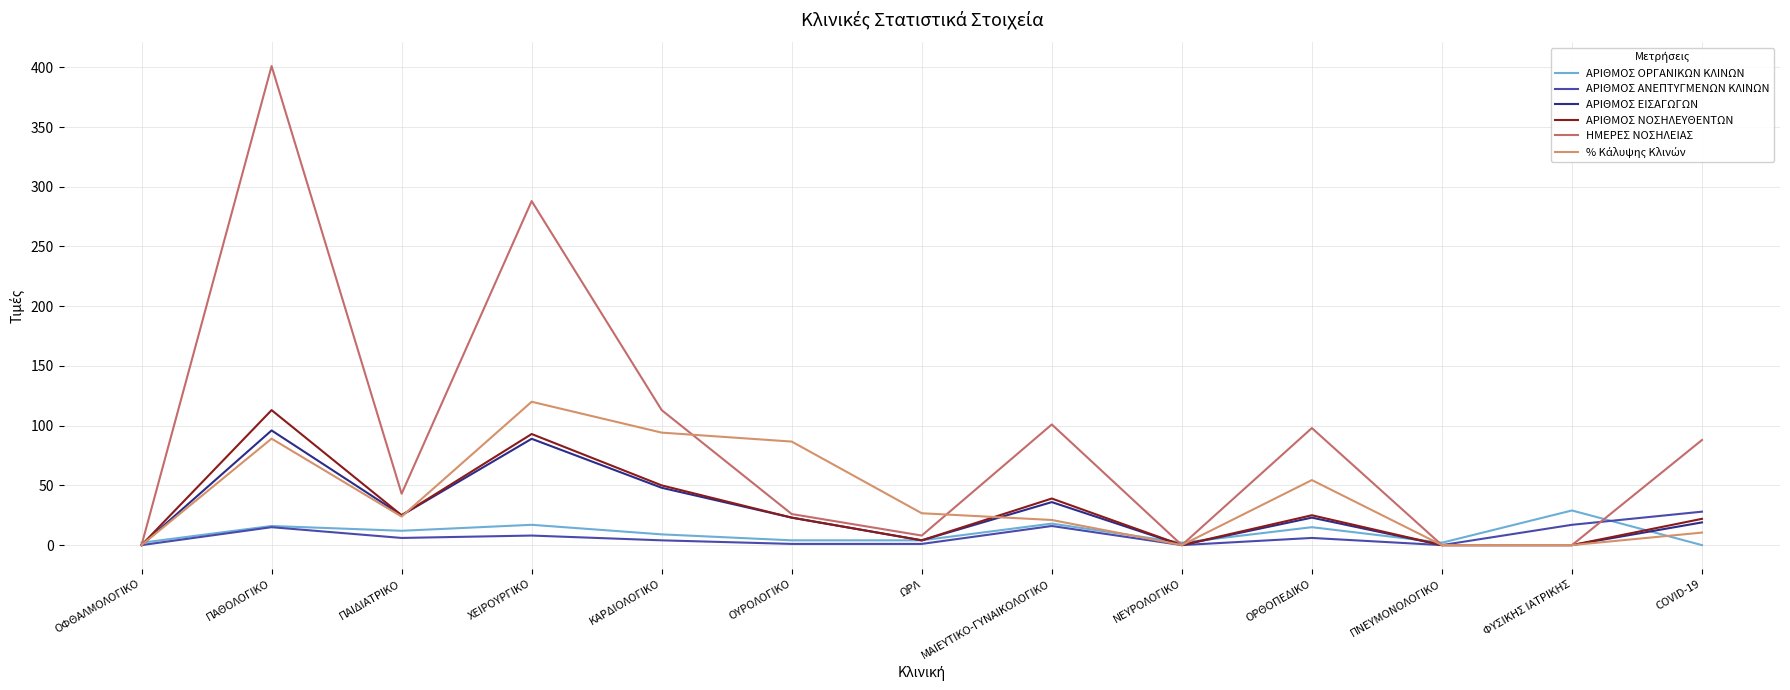

True or false: ΗΜΕΡΕΣ ΝΟΣΗΛΕΙΑΣ and ΑΡΙΘΜΟΣ ΟΡΓΑΝΙΚΩΝ ΚΛΙΝΩΝ cross at least once.

True